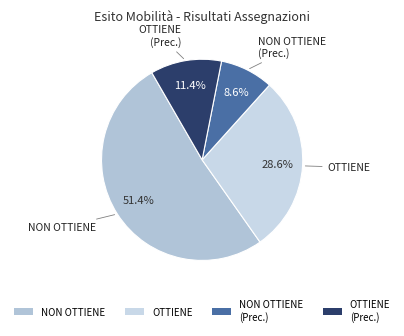

Rank the categories by value from highest to lowest.

NON OTTIENE, OTTIENE, OTTIENE (Prec.), NON OTTIENE (Prec.)